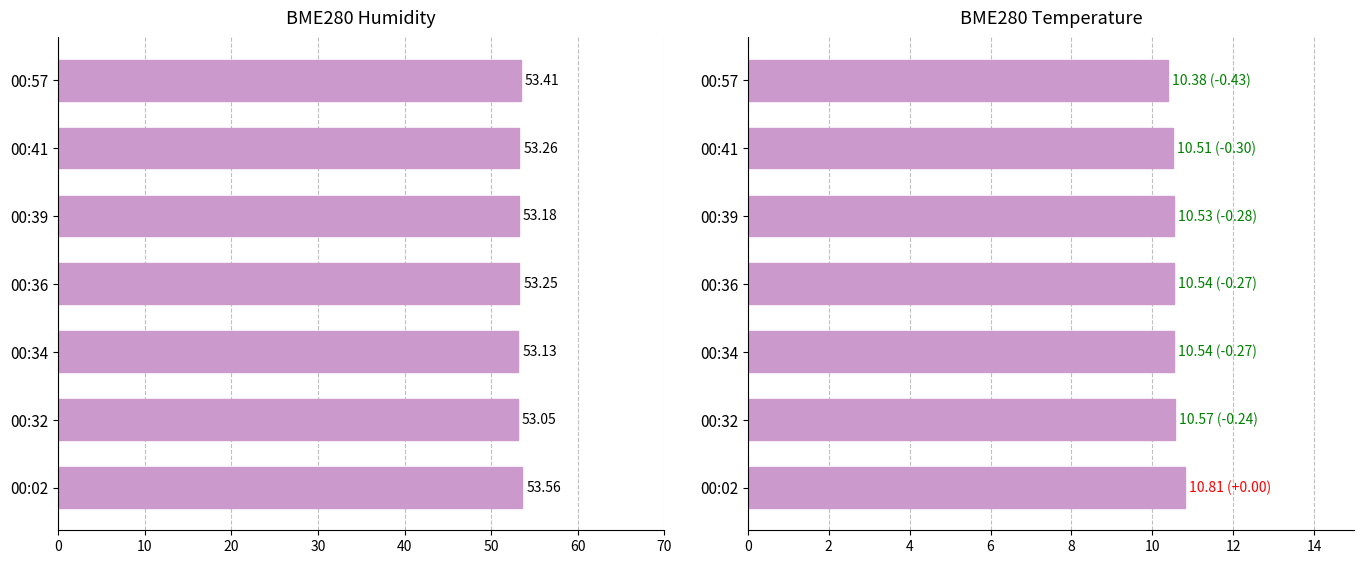

What is the difference between the highest and lowest values at 40?

42.6